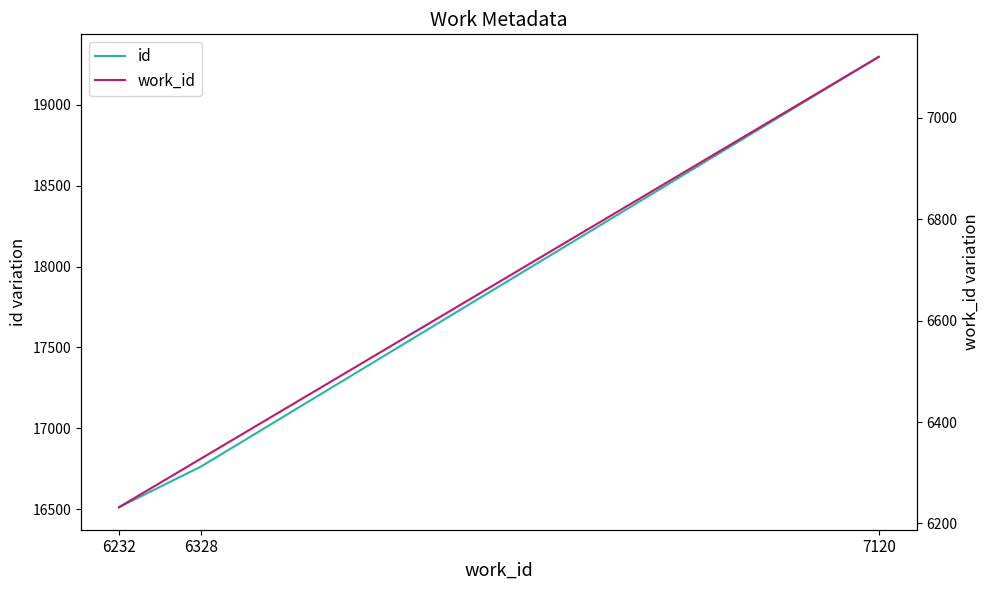

Rank the series by their average value, from lowest to highest.

work_id, id